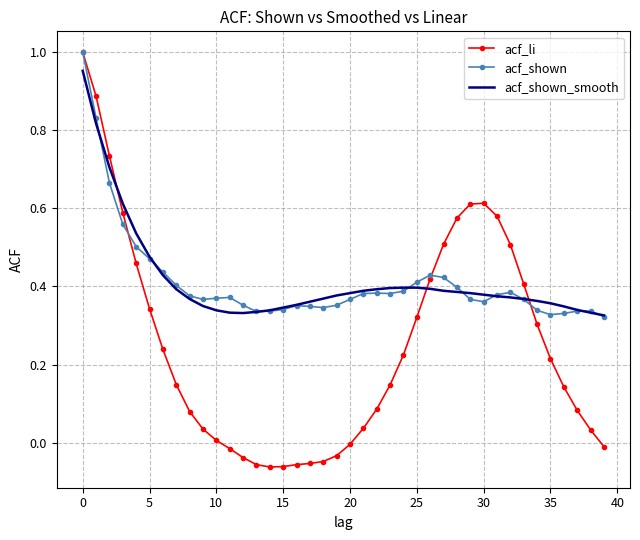

Which series has the widest spread of values?

acf_li